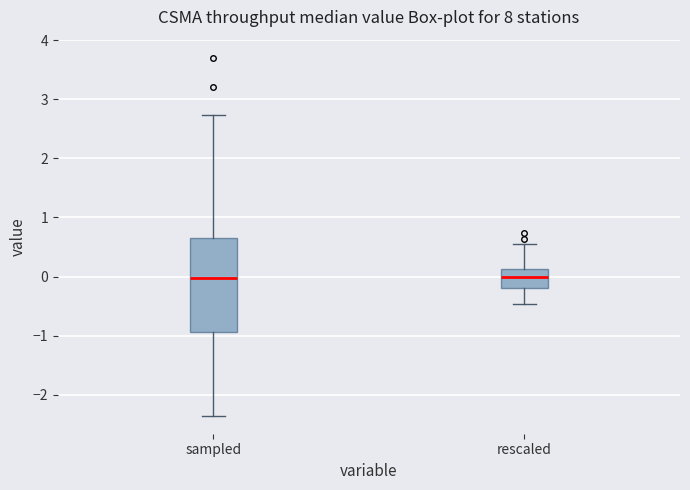

Reading left to right, read every box against the y-axis: the position of its median line, the range the box covers, and the ends of its whiskers. The values are not printed on the chart, so give them approximately, as read against the axis.

sampled: median 0.0, box -0.9 to 0.7, whiskers -2.4 to 2.7
rescaled: median 0.0, box -0.2 to 0.1, whiskers -0.5 to 0.5